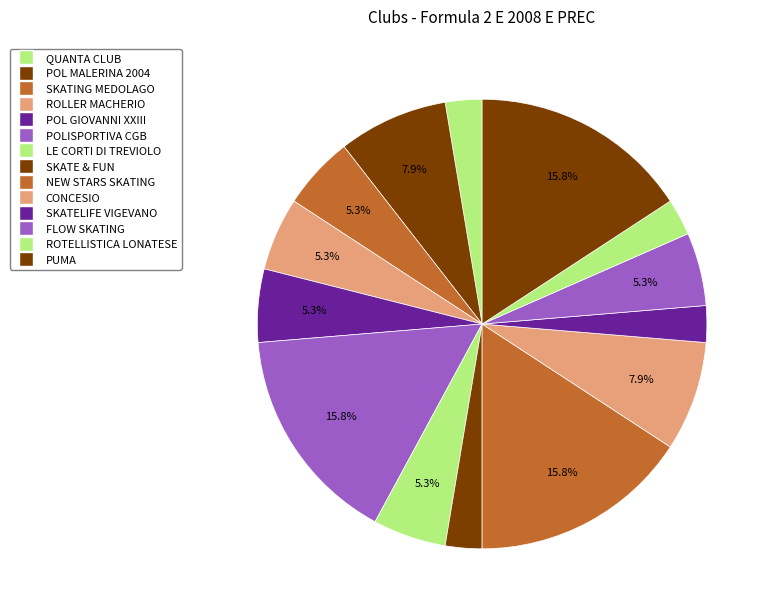

To the nearest percent, what is the combined percentage of ROLLER MACHERIO and PUMA?

21%